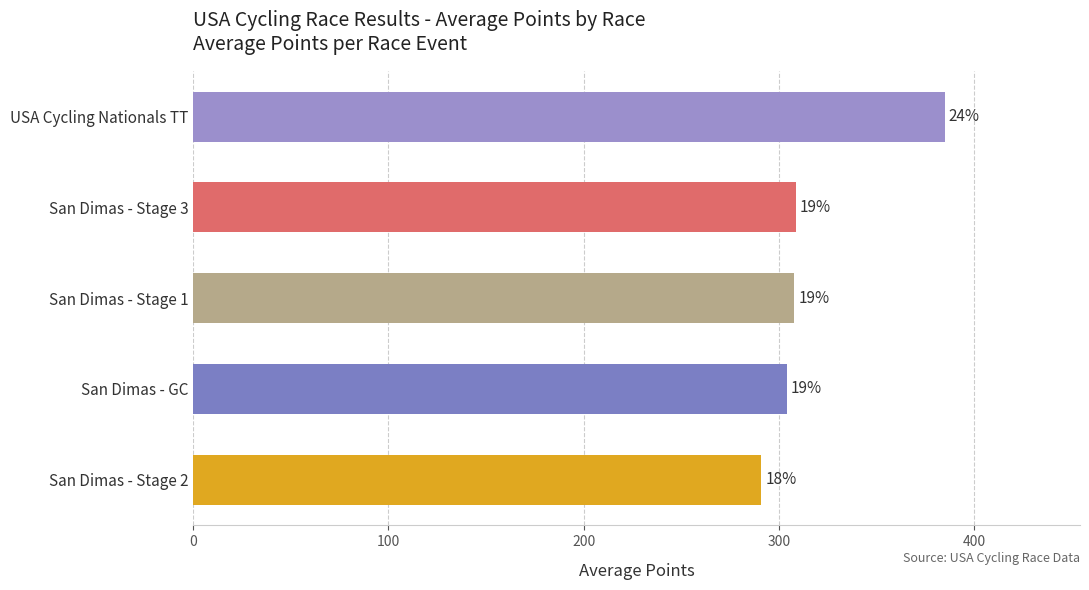

Are the bars horizontal?

Yes